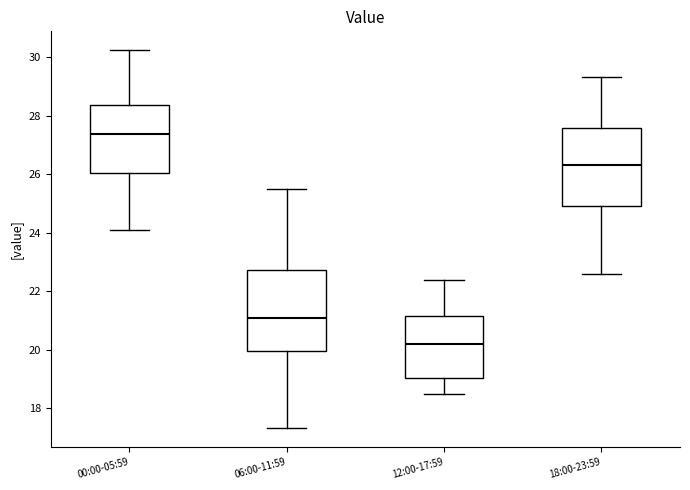

Reading left to right, transcribe this box plot: for each box, give where its median line is, the range the box spans, and where its two whiskers end, as read against the y-axis. The values are not printed on the chart, so give them approximately, as read against the axis.

00:00-05:59: median 27.4, box 26.0 to 28.4, whiskers 24.2 to 30.2
06:00-11:59: median 21.0, box 20.0 to 22.8, whiskers 17.4 to 25.6
12:00-17:59: median 20.2, box 19.0 to 21.2, whiskers 18.6 to 22.4
18:00-23:59: median 26.4, box 25.0 to 27.6, whiskers 22.6 to 29.4